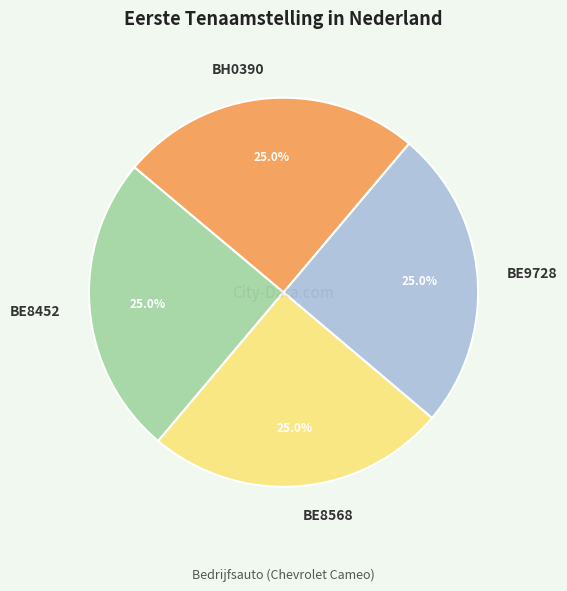

Is there any slice that represents more than half of the pie?

No